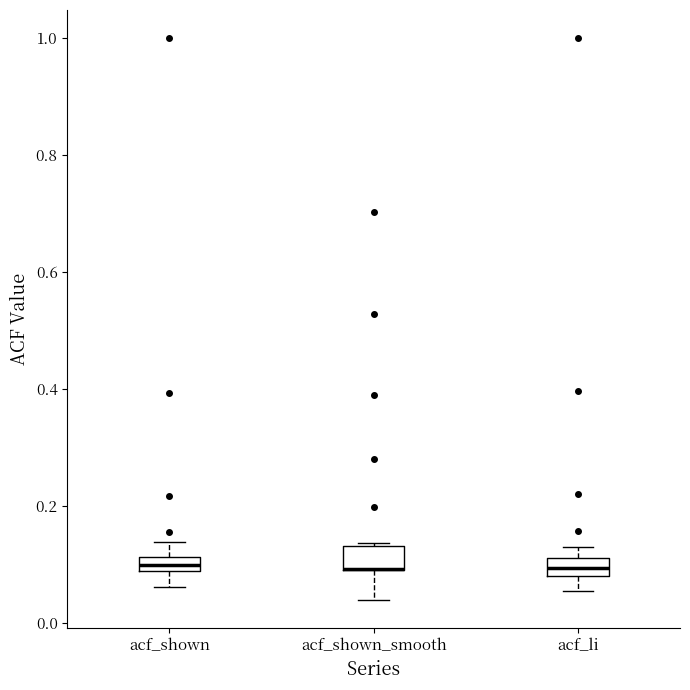

Where is the lower edge of the box for acf_li on the y-axis? The values are not printed on the chart, so give them approximately, as read against the axis.

0.08